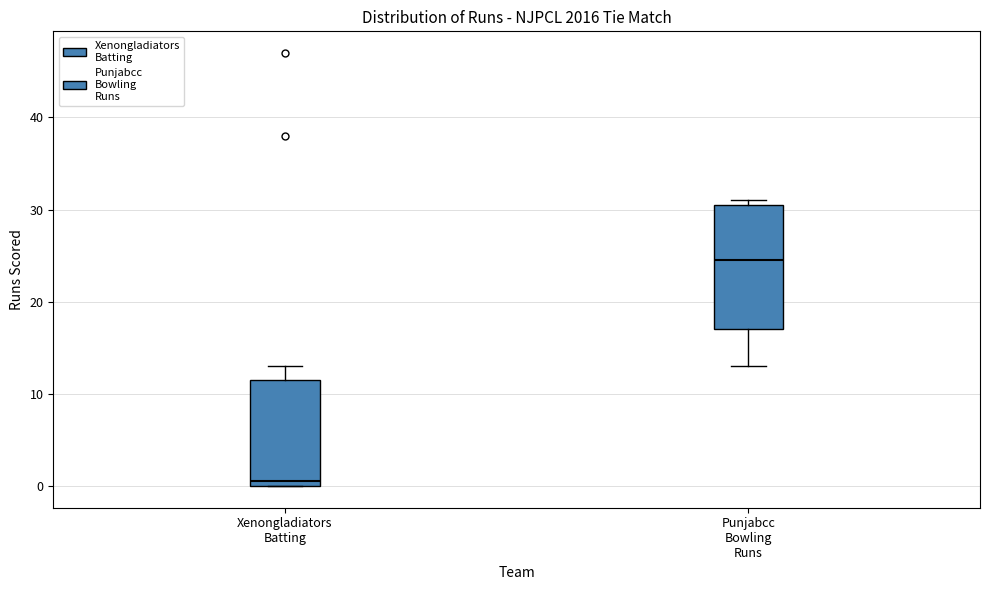

Which box's median line is the lowest?

Xenongladiators Batting